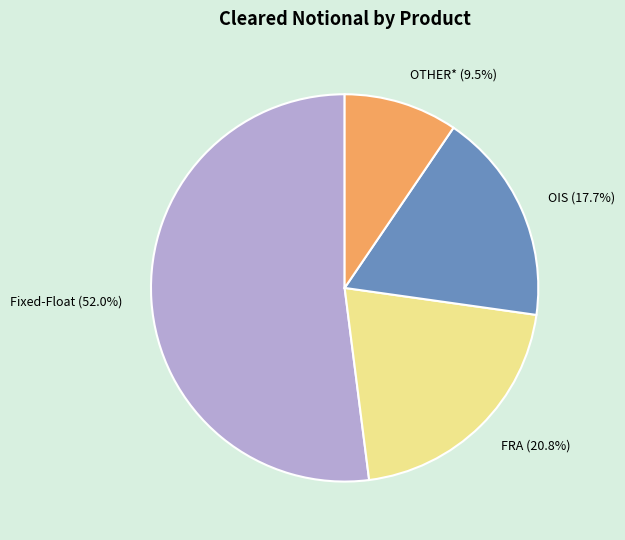

Is it true that Fixed-Float is 52% of the pie?

True